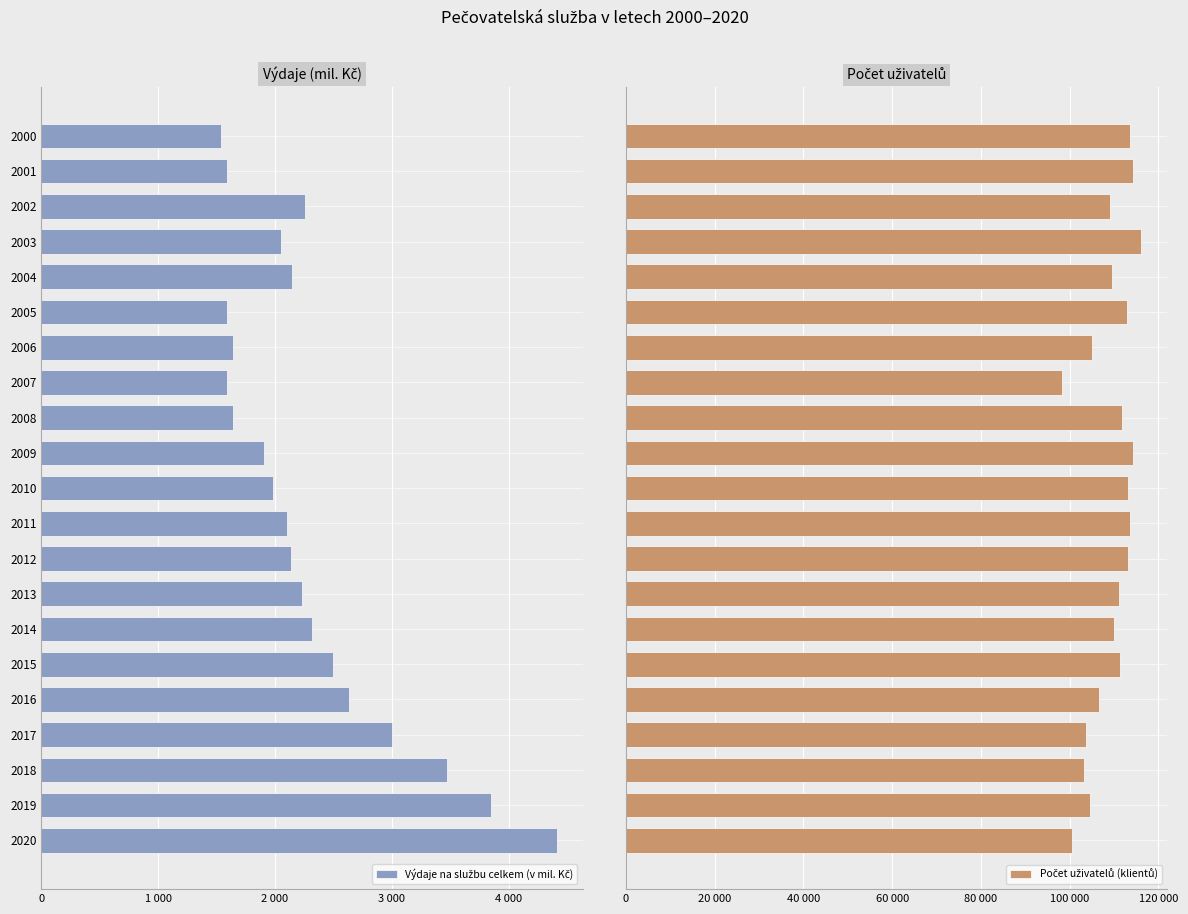

What is the value of the Počet uživatelů (klientů) bar at the 6th from the left?

112927